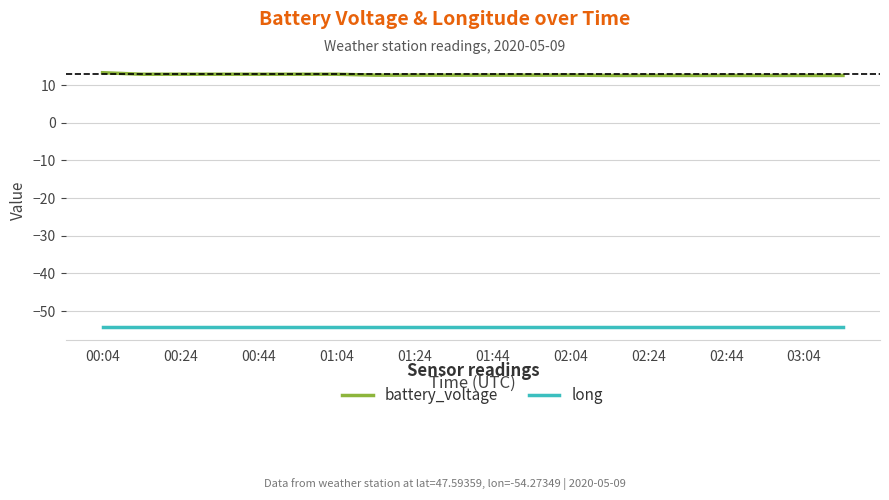

List the series in order of their overall mean, lowest first.

long, battery_voltage